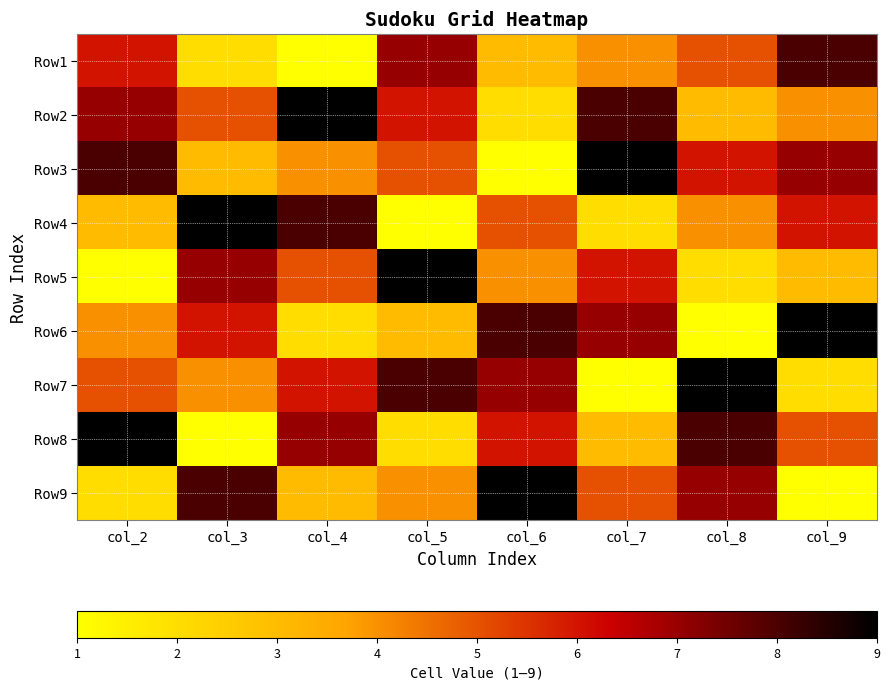

Which label corresponds to the smallest value in the chart?

col_4